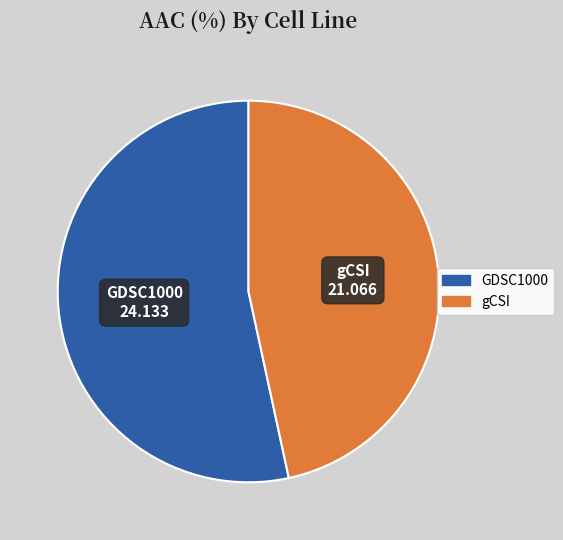

What is the smallest slice in the pie chart?

gCSI